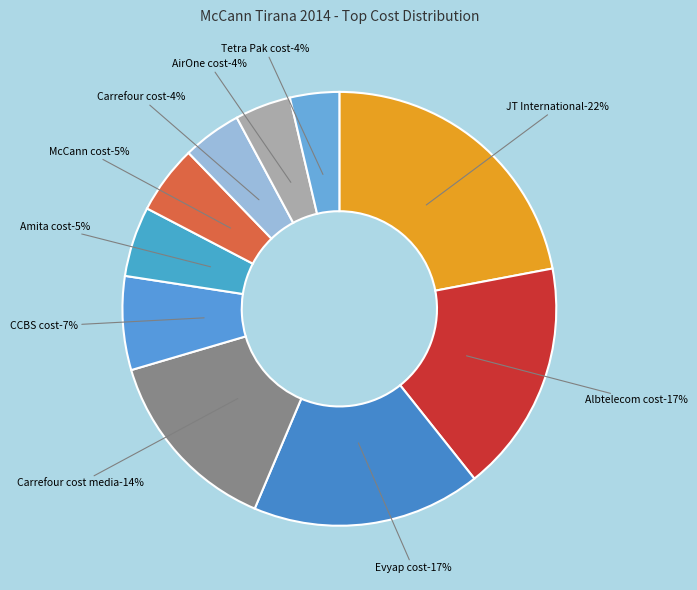

To the nearest percent, what is the combined percentage of Carrefour cost and Tetra Pak cost?

8%